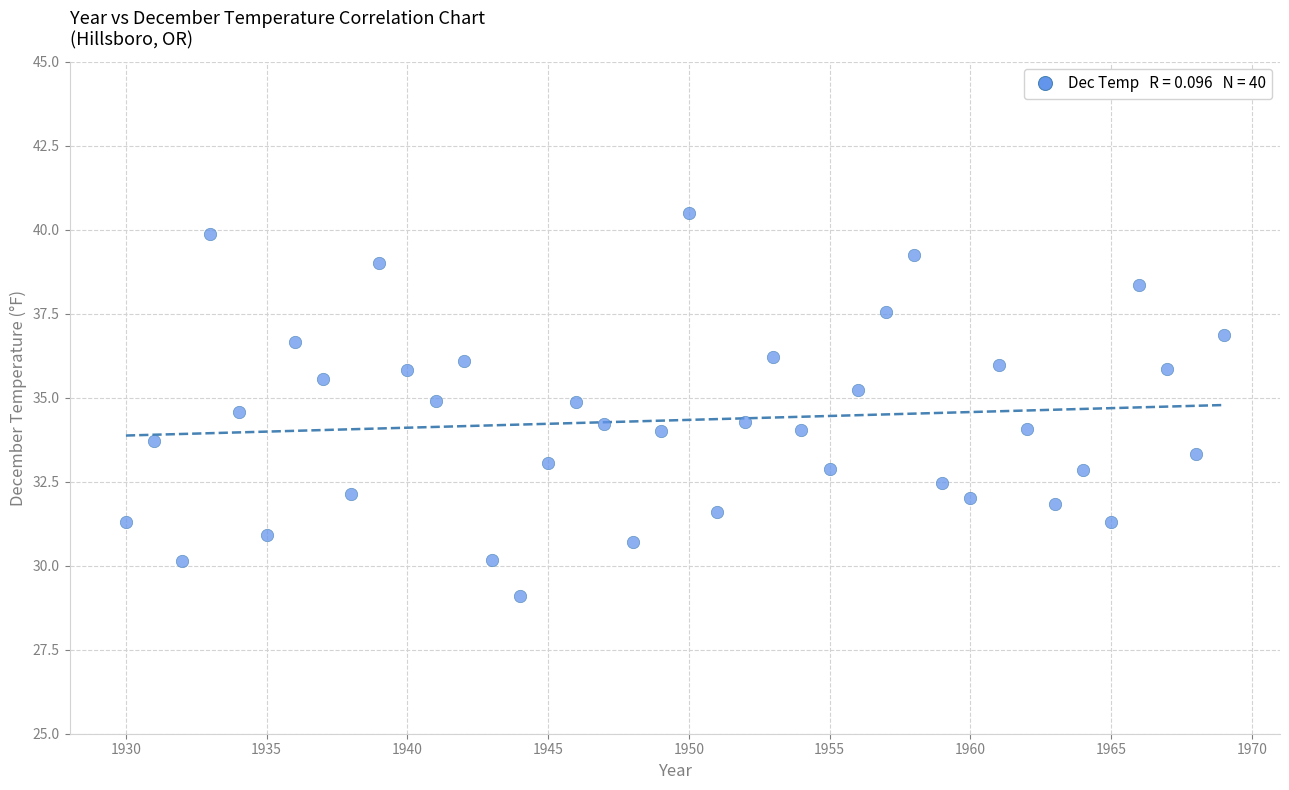

What is the range of X values (max minus min)?

39.0